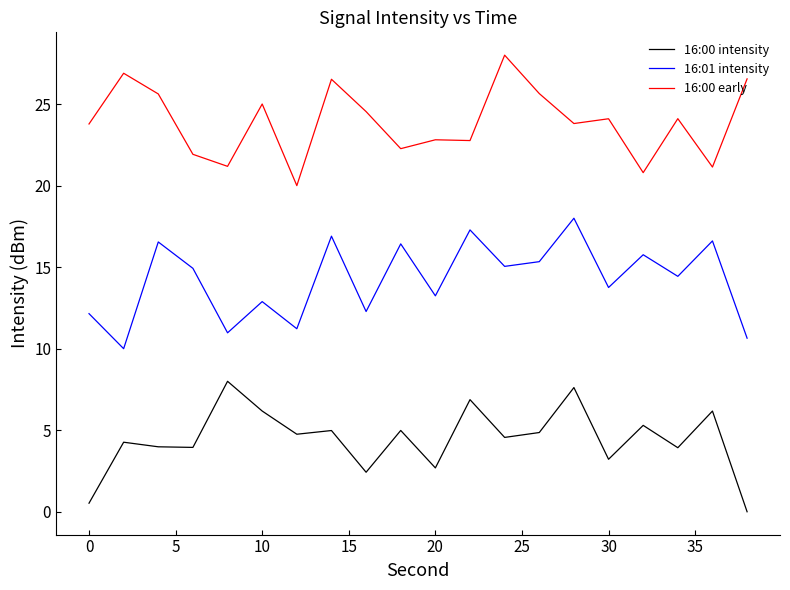

At how many categories does at least one series exceed 1?

20